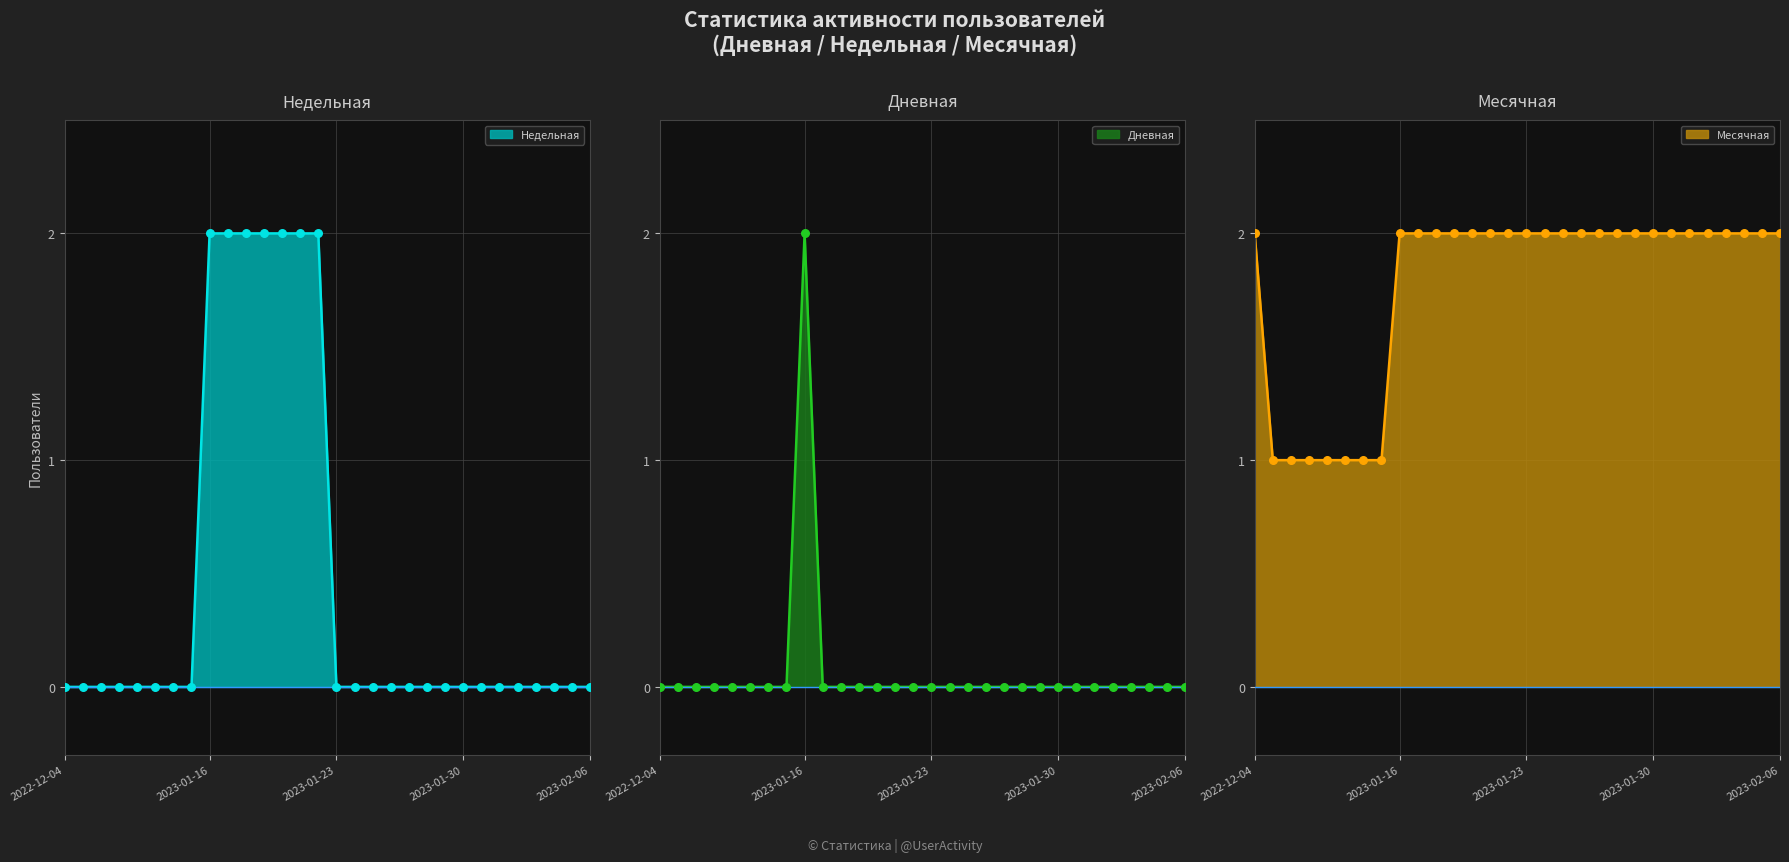

Which series has the widest spread of Y values?

Недельная